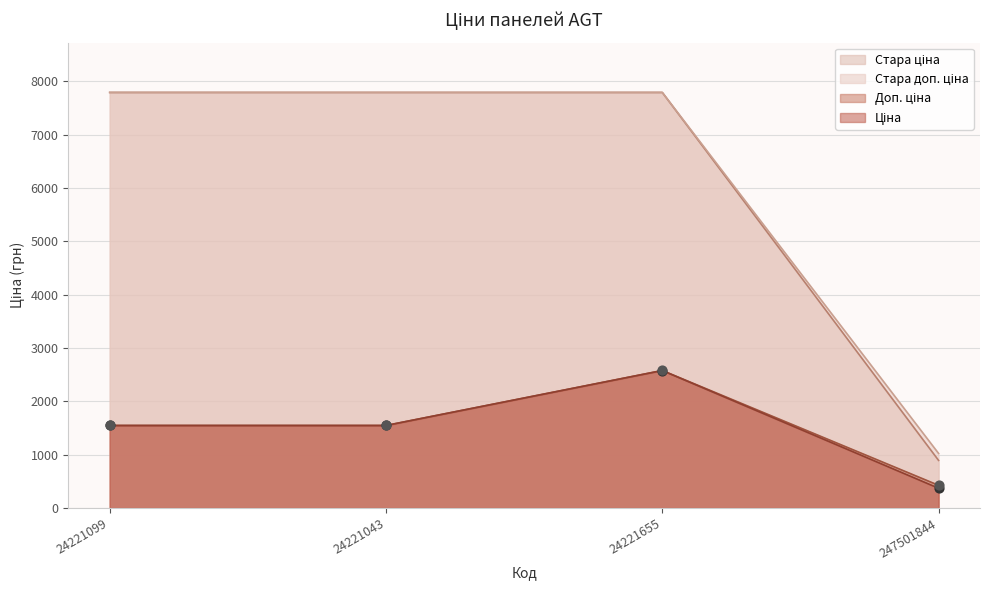

What is the total value across all series at 24221099?

18681.6